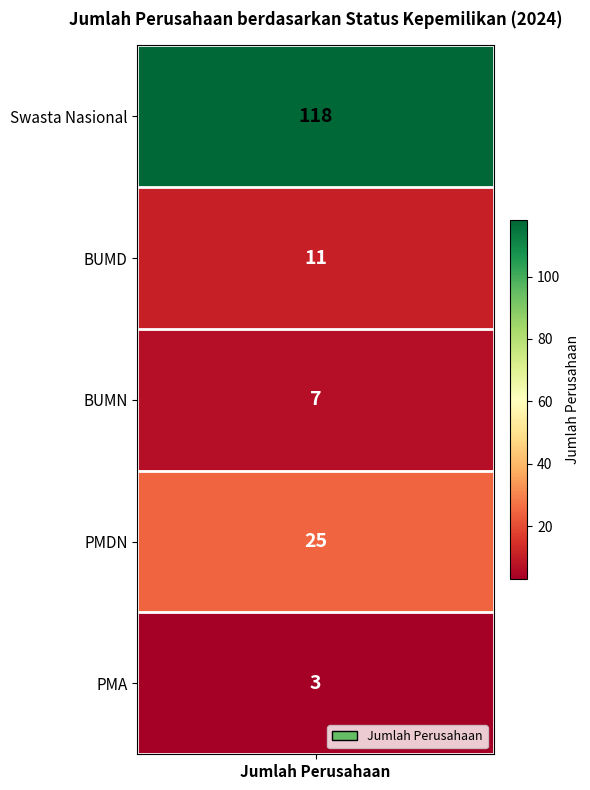

What is the change in value from BUMD to BUMN?

-4